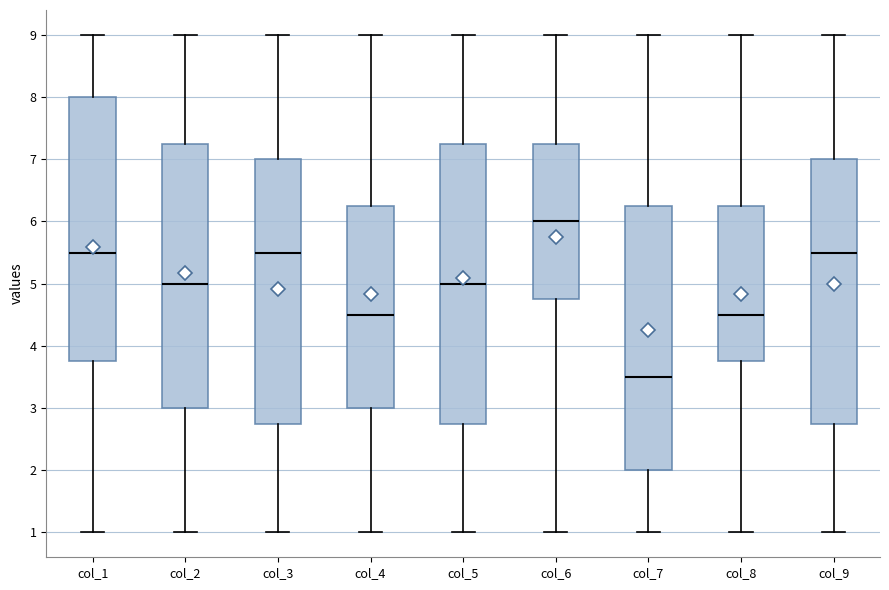

Reading left to right, transcribe this box plot: for each box, give where its median line is, the range the box spans, and where its two whiskers end, as read against the y-axis. The values are not printed on the chart, so give them approximately, as read against the axis.

col_1: median 5.5, box 3.8 to 8.0, whiskers 1.0 to 9.0
col_2: median 5.0, box 3.0 to 7.3, whiskers 1.0 to 9.0
col_3: median 5.5, box 2.8 to 7.0, whiskers 1.0 to 9.0
col_4: median 4.5, box 3.0 to 6.3, whiskers 1.0 to 9.0
col_5: median 5.0, box 2.8 to 7.3, whiskers 1.0 to 9.0
col_6: median 6.0, box 4.8 to 7.3, whiskers 1.0 to 9.0
col_7: median 3.5, box 2.0 to 6.3, whiskers 1.0 to 9.0
col_8: median 4.5, box 3.8 to 6.3, whiskers 1.0 to 9.0
col_9: median 5.5, box 2.8 to 7.0, whiskers 1.0 to 9.0